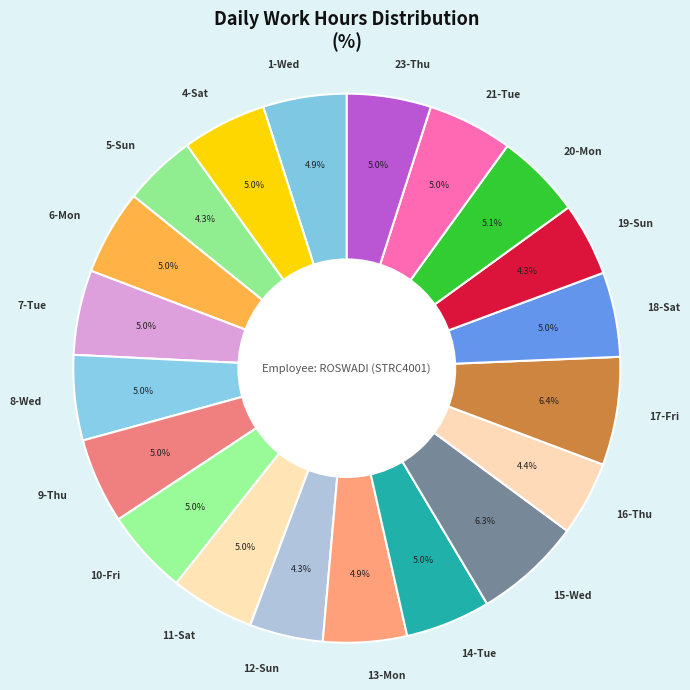

Does any single category account for the majority?

No